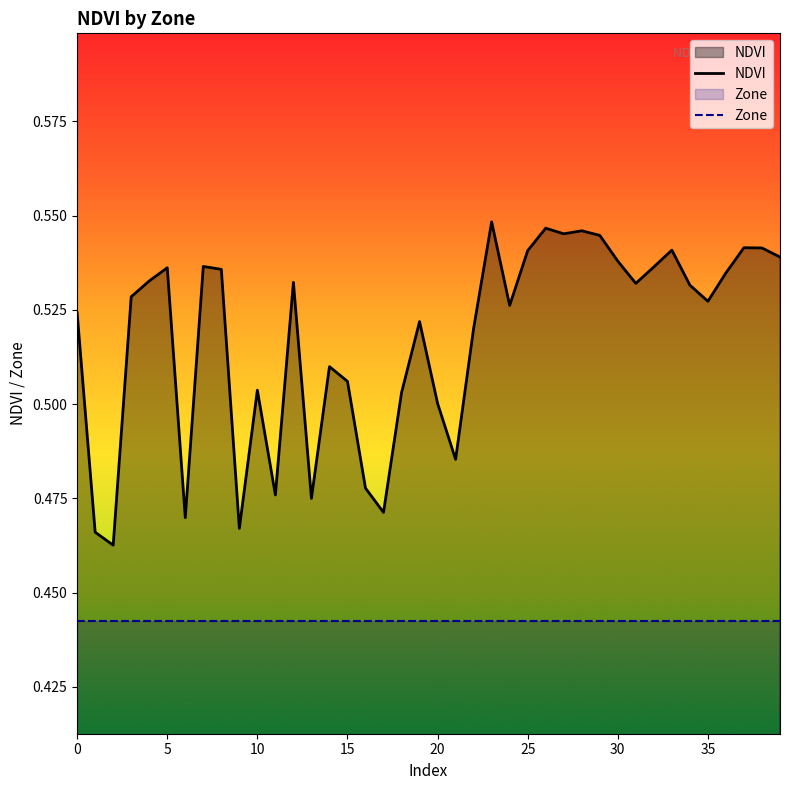

Does the chart display data point markers on the line(s)?

No